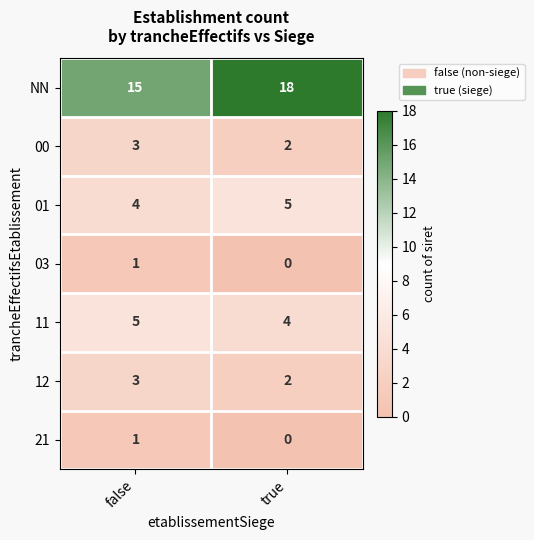

What is the sum of all 11 values?

9